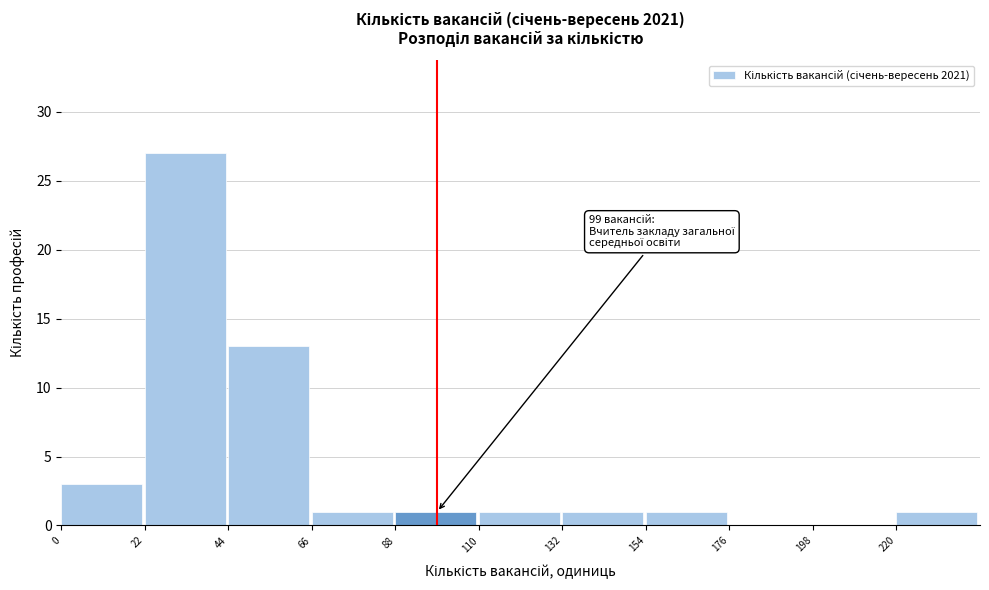

Over which range of the x-axis is the bar tallest?

22 to 44